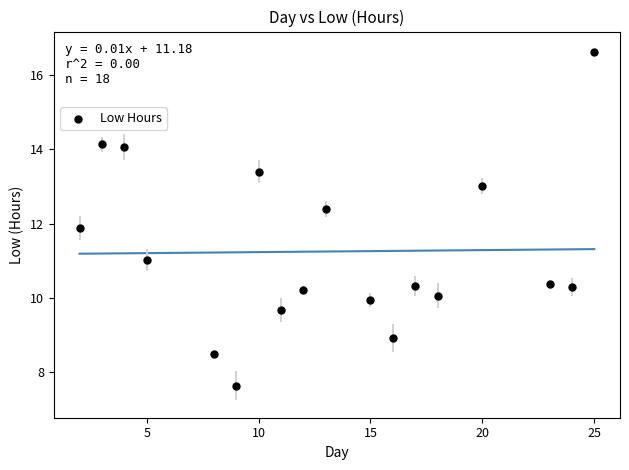

What Y value in the scatter plot is closest to 12?

11.9